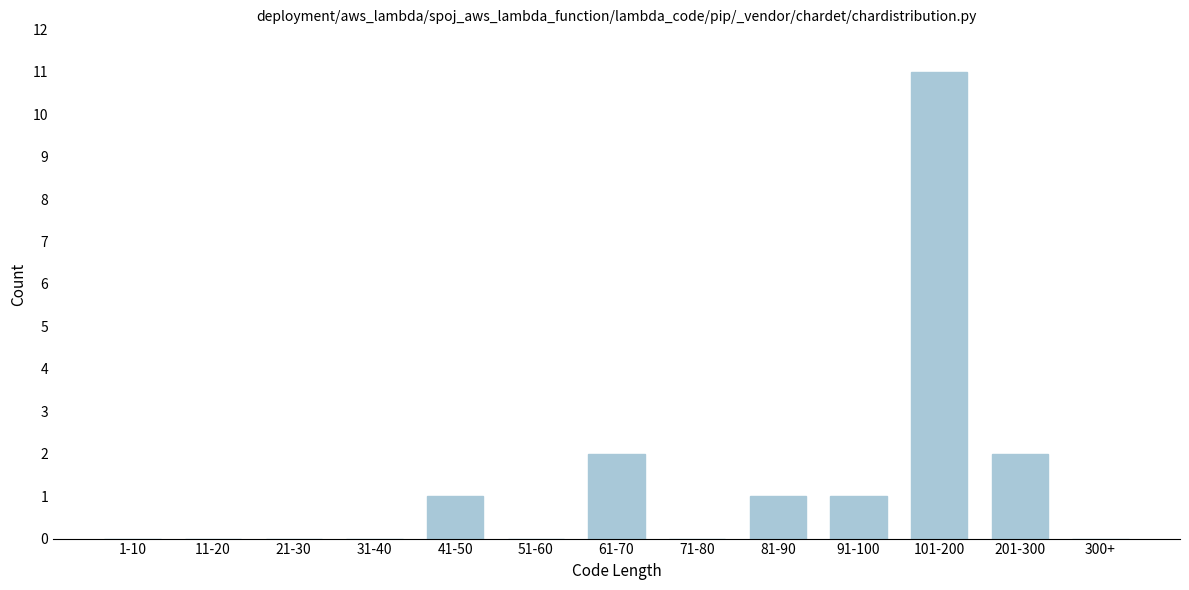

Reading right to left, list all the values displayed in this chart.

300+=0	201-300=2	101-200=11	91-100=1	81-90=1	71-80=0	61-70=2	51-60=0	41-50=1	31-40=0	21-30=0	11-20=0	1-10=0